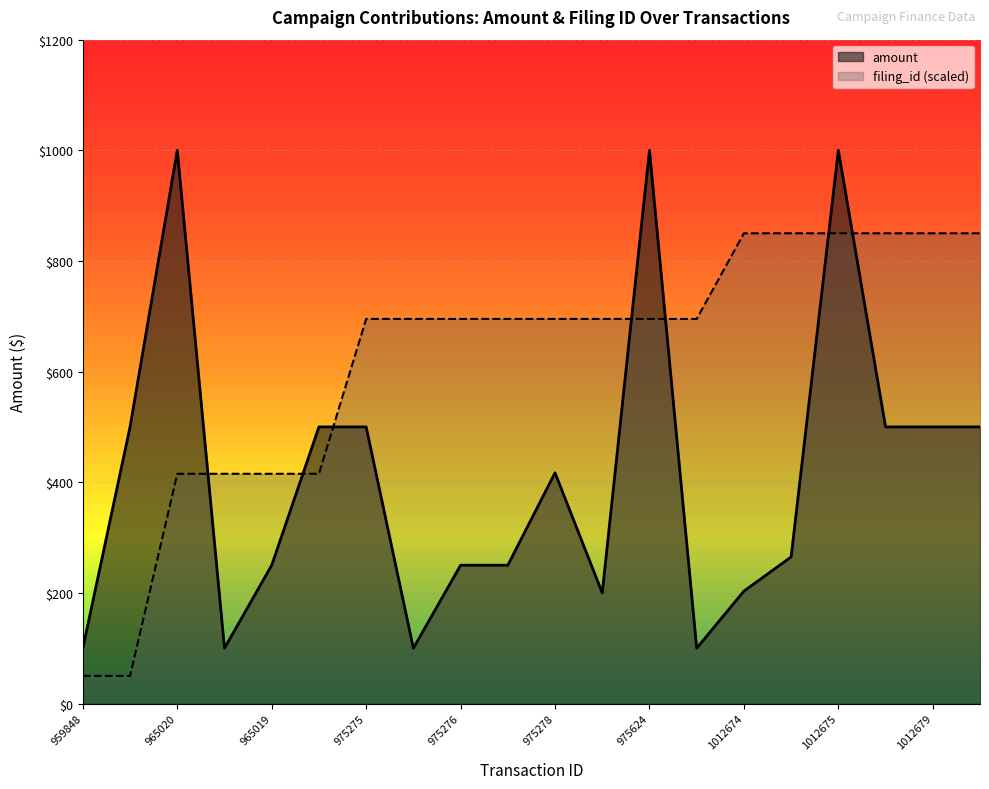

What is the difference between the highest and lowest values at 979048?

595.2